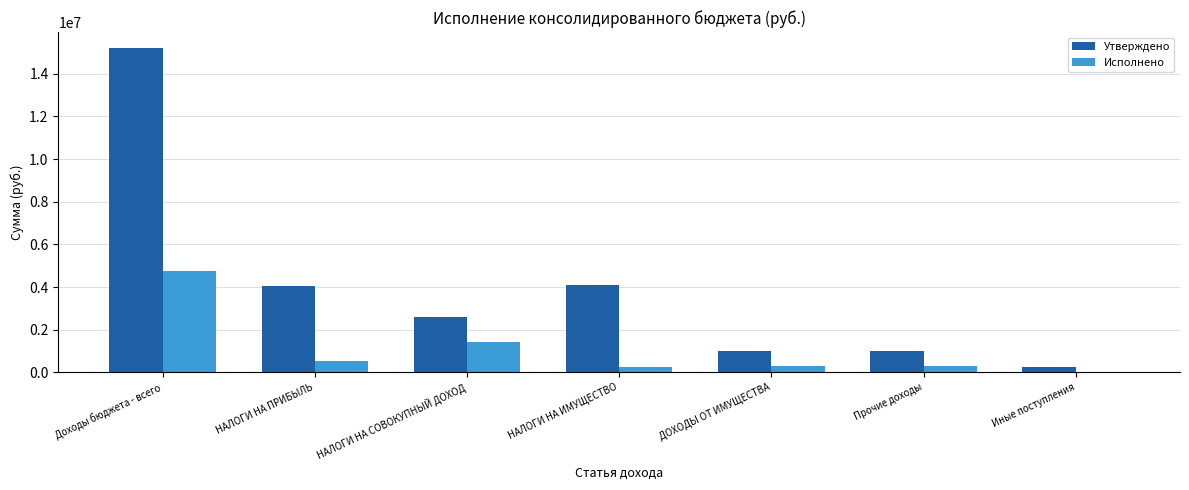

Which category has the highest value across all series?

Доходы бюджета - всего